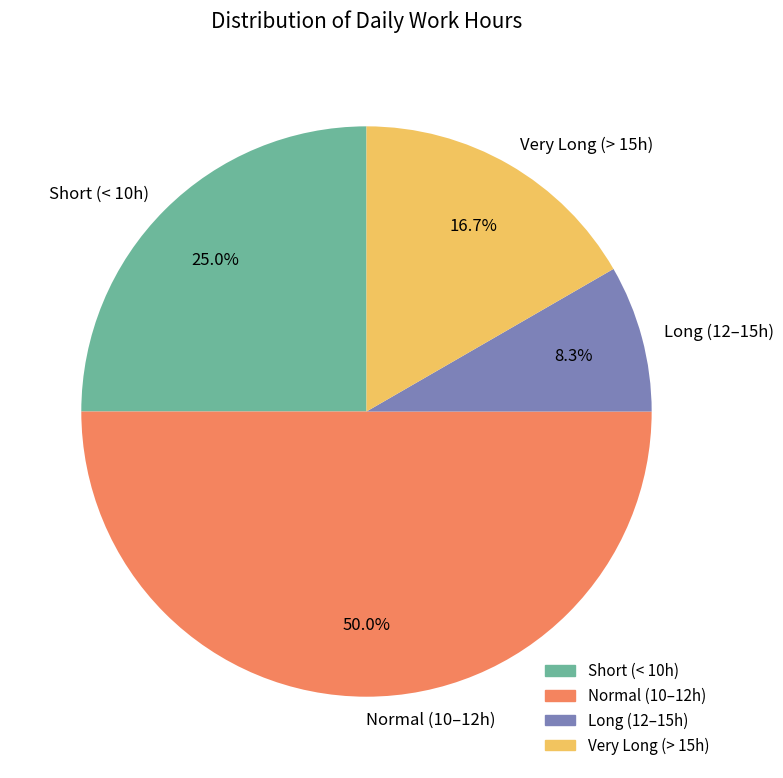

Do Short (< 10h) and Normal (10–12h) together represent more than half of the pie?

Yes